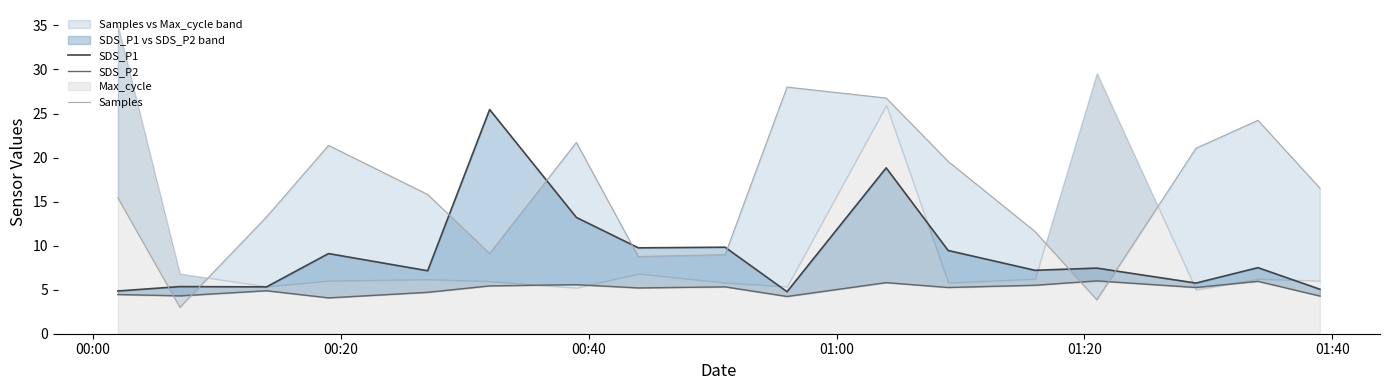

What is the minimum value for Samples?

3.0